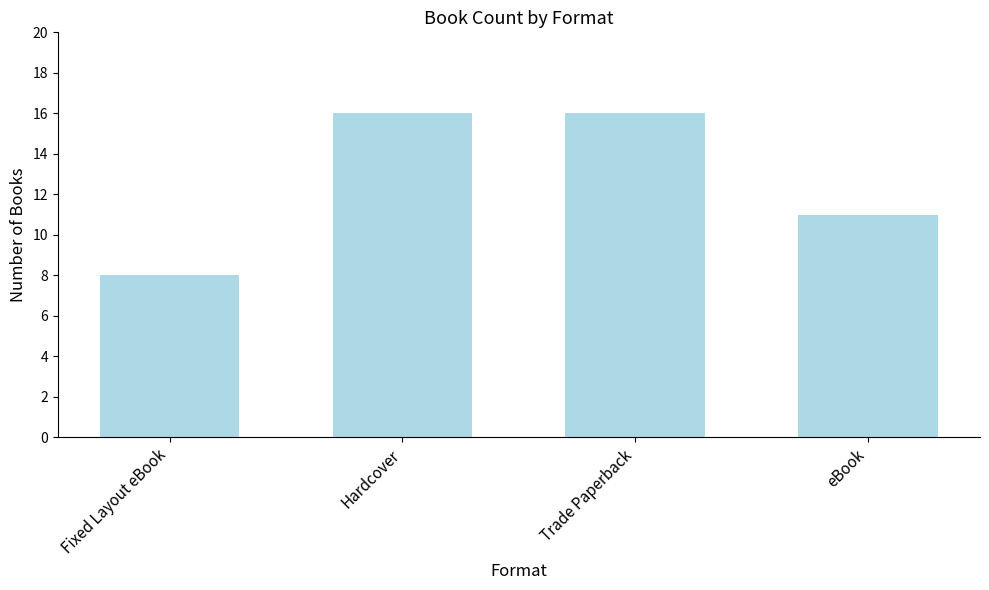

Does the chart contain any negative values?

No